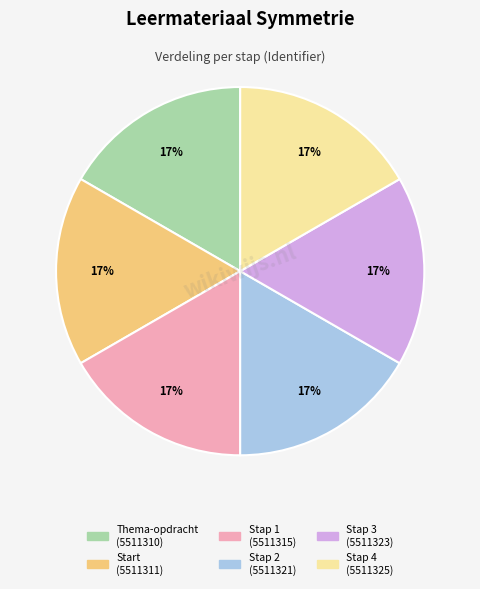

Is there any slice that represents more than half of the pie?

No